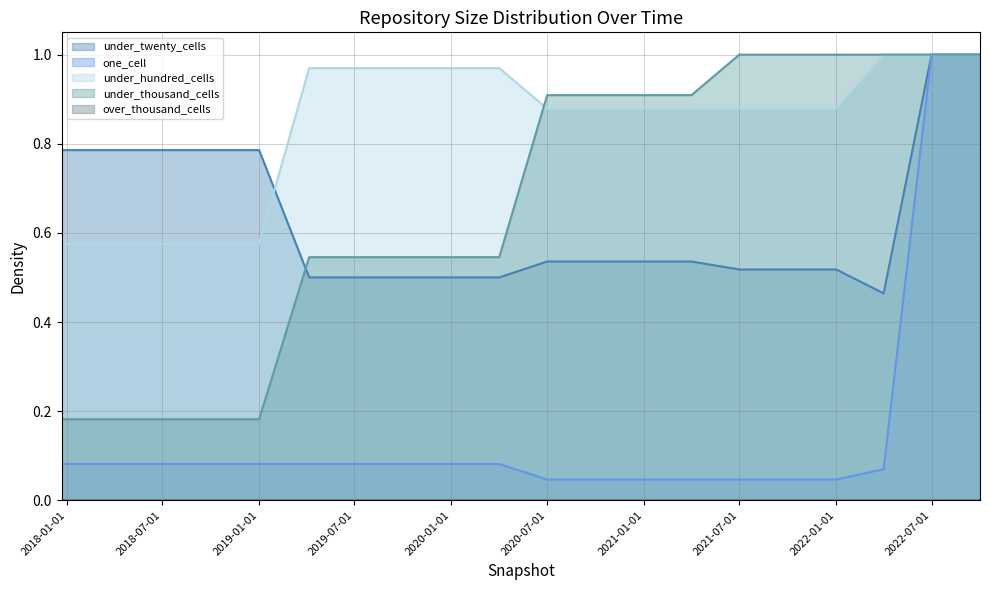

How many lines are shown in the chart?

5